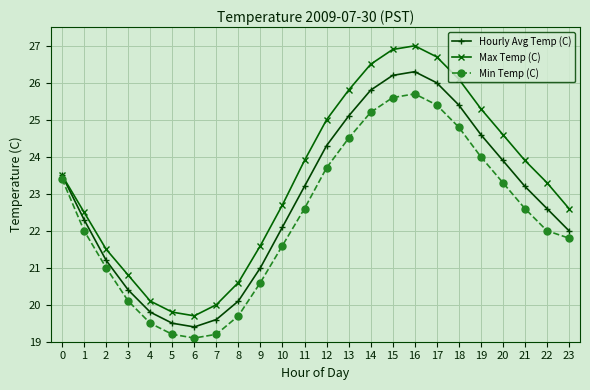

At 3, list the series in order from smallest to largest.

Min Temp (C), Hourly Avg Temp (C), Max Temp (C)